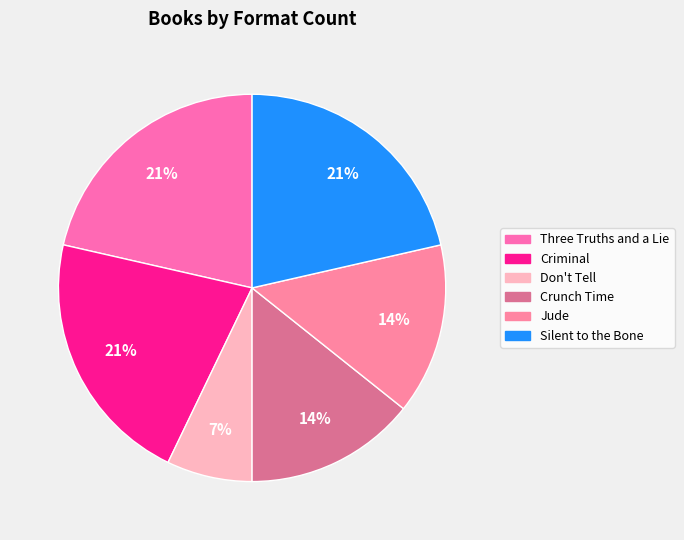

Do Crunch Time and Three Truths and a Lie together represent more than half of the pie?

No